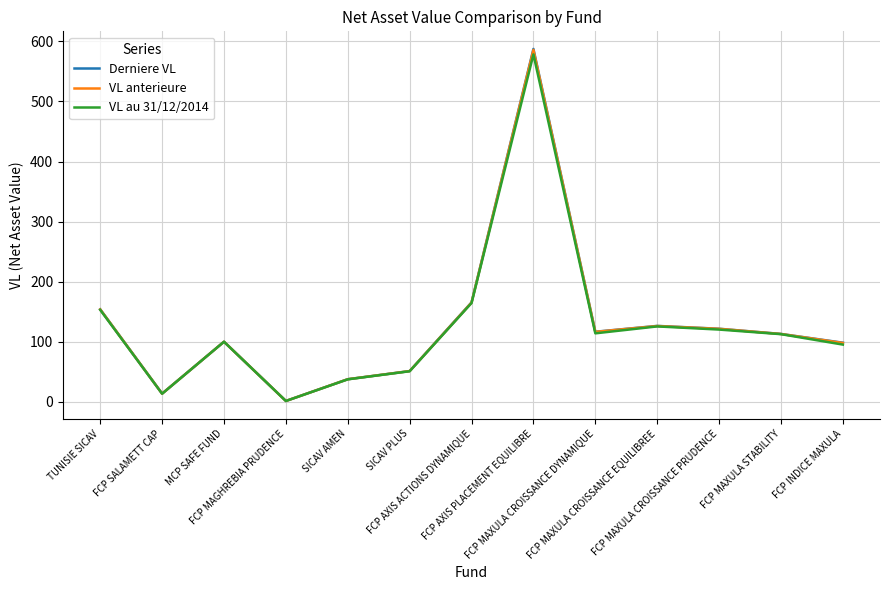

Which series has the widest spread of values?

Derniere VL